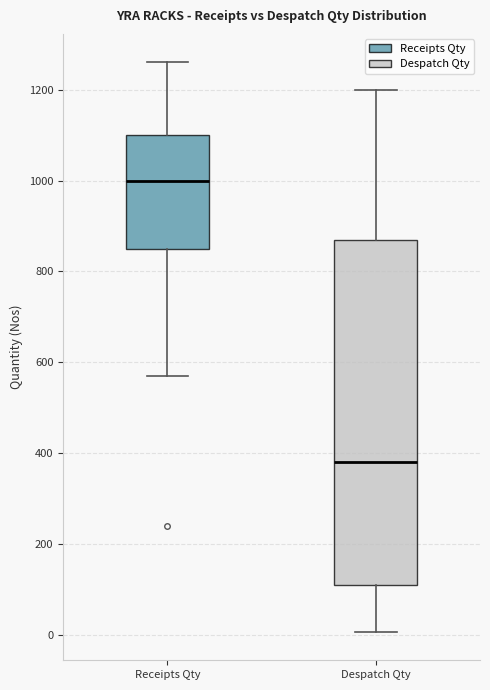

Reading left to right, read every box against the y-axis: the position of its median line, the range the box covers, and the ends of its whiskers. The values are not printed on the chart, so give them approximately, as read against the axis.

Receipts Qty: median 1000, box 860 to 1100, whiskers 580 to 1260
Despatch Qty: median 380, box 120 to 880, whiskers 0 to 1200